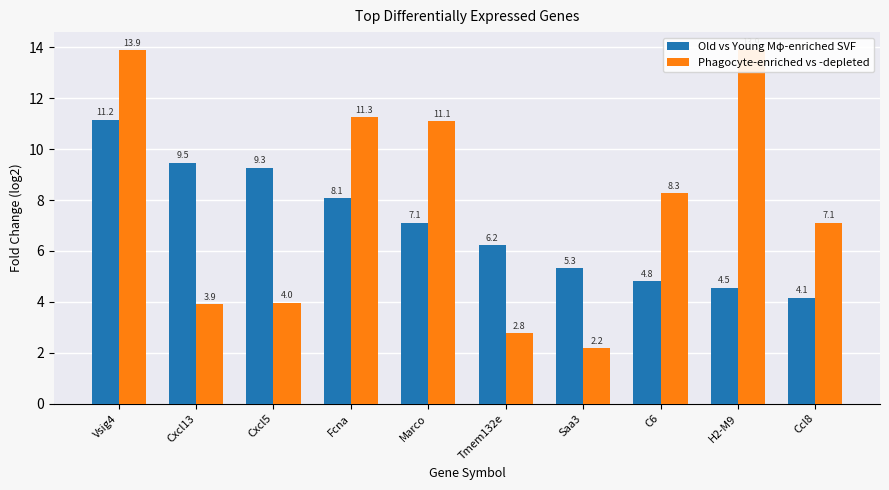

What are all the series names shown in the legend?

Old vs Young Mφ-enriched SVF, Phagocyte-enriched vs -depleted